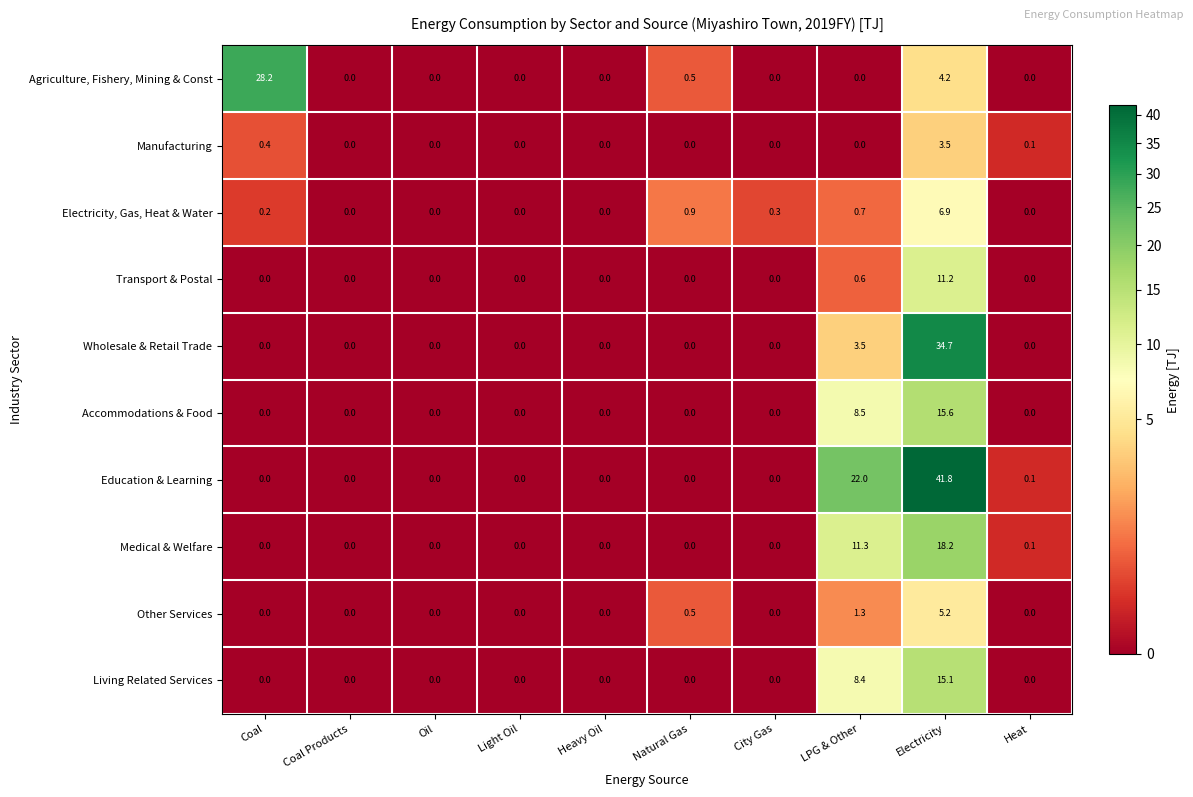

What is the difference between the highest and lowest values at Heat?

0.1